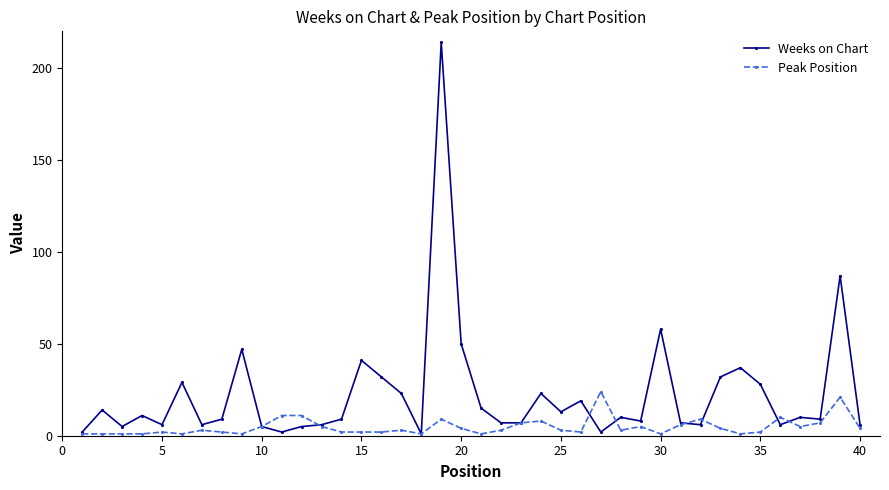

Which series has the largest total across all categories?

Weeks on Chart